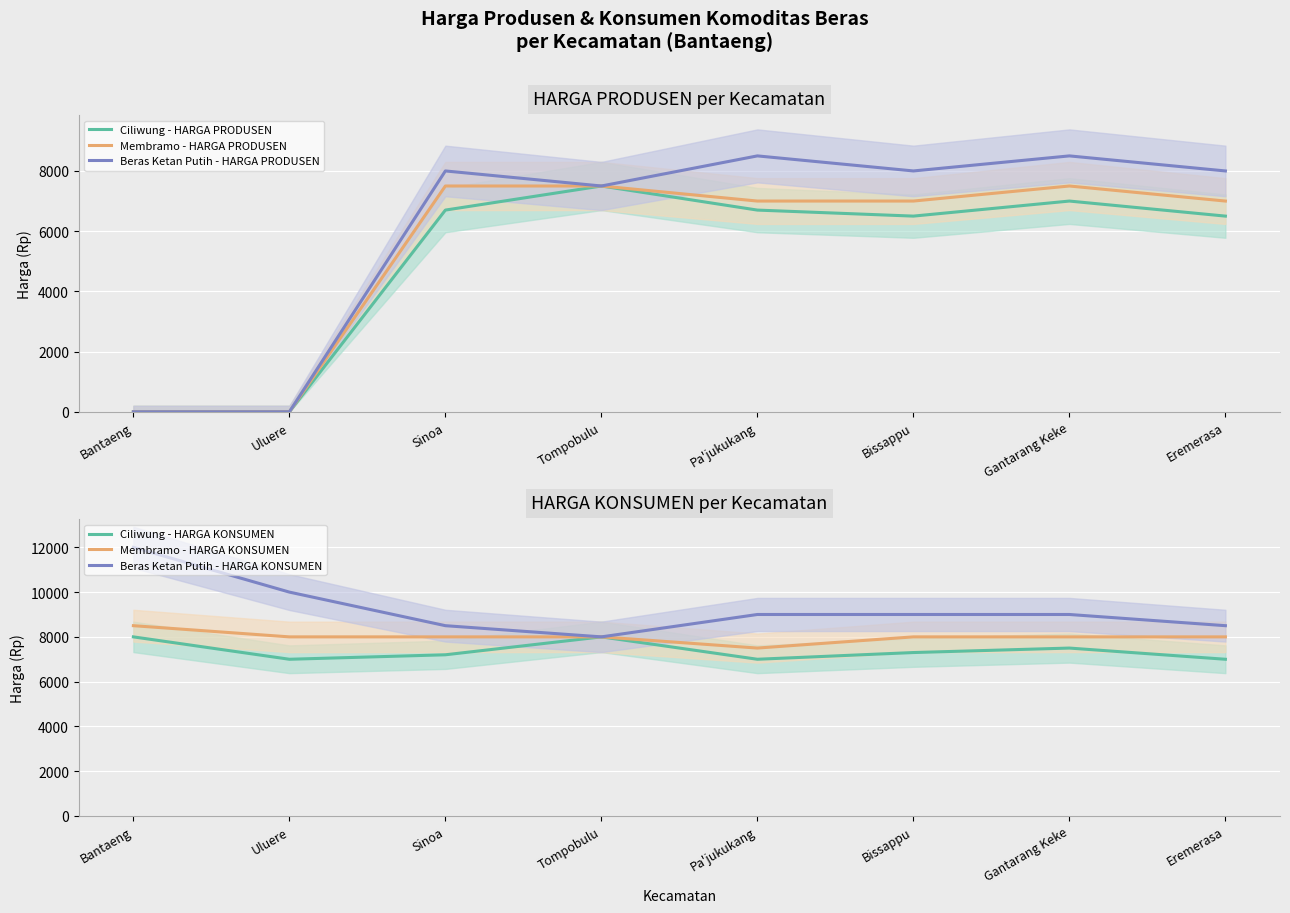

The Beras Ketan Putih - HARGA PRODUSEN series shows 13432 at Tompobulu. True or false?

False